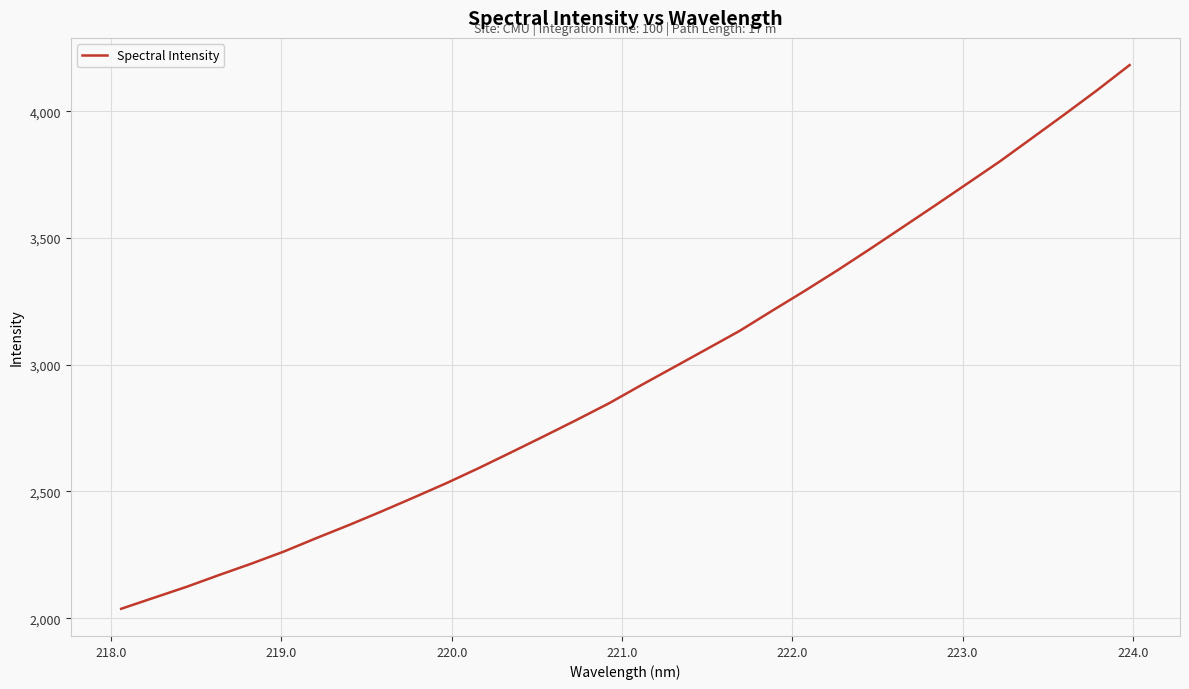

What is the smallest value displayed?

2037.0